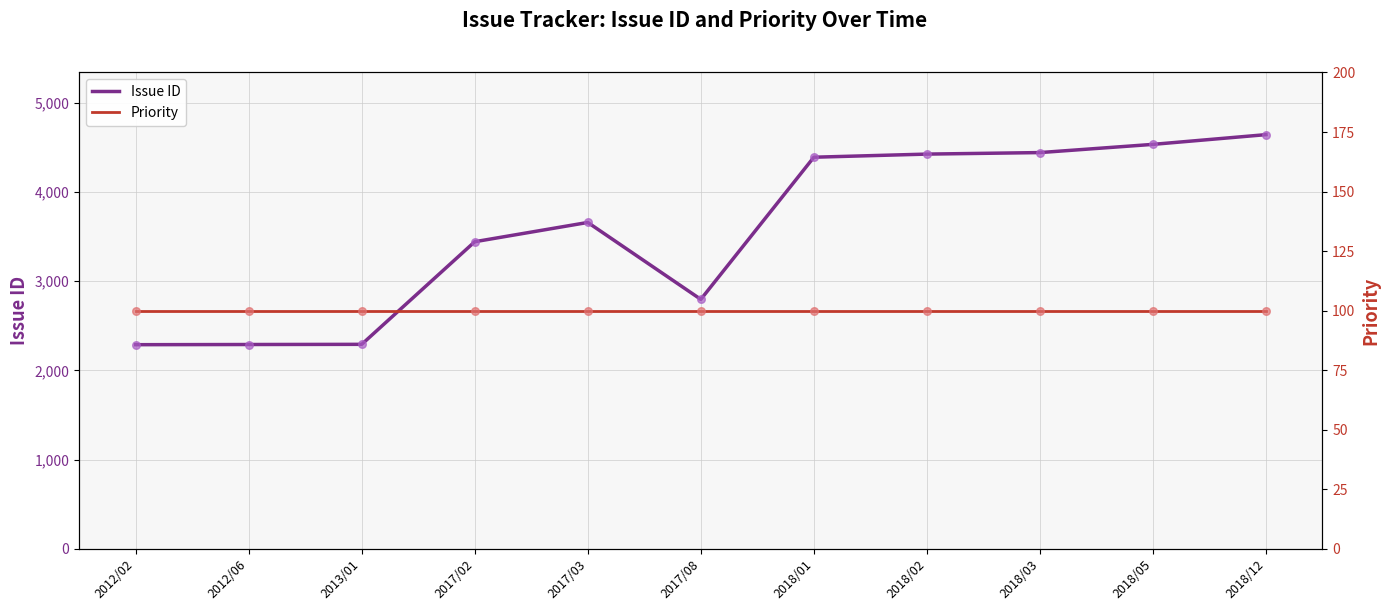

Which series has the largest total across all categories?

Issue ID